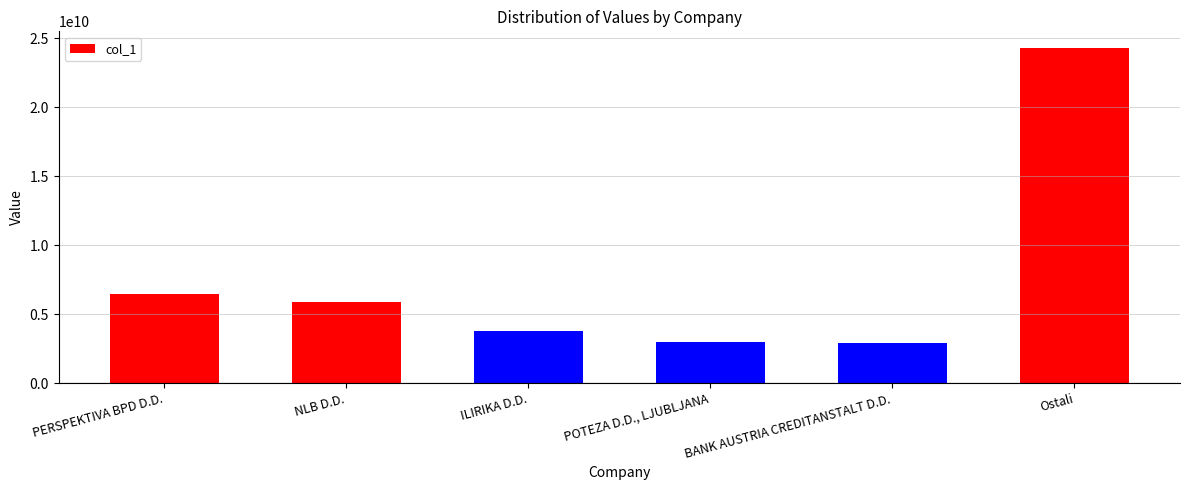

List the labels in order of value, largest first.

Ostali, PERSPEKTIVA BPD D.D., NLB D.D., ILIRIKA D.D., POTEZA D.D., LJUBLJANA, BANK AUSTRIA CREDITANSTALT D.D.